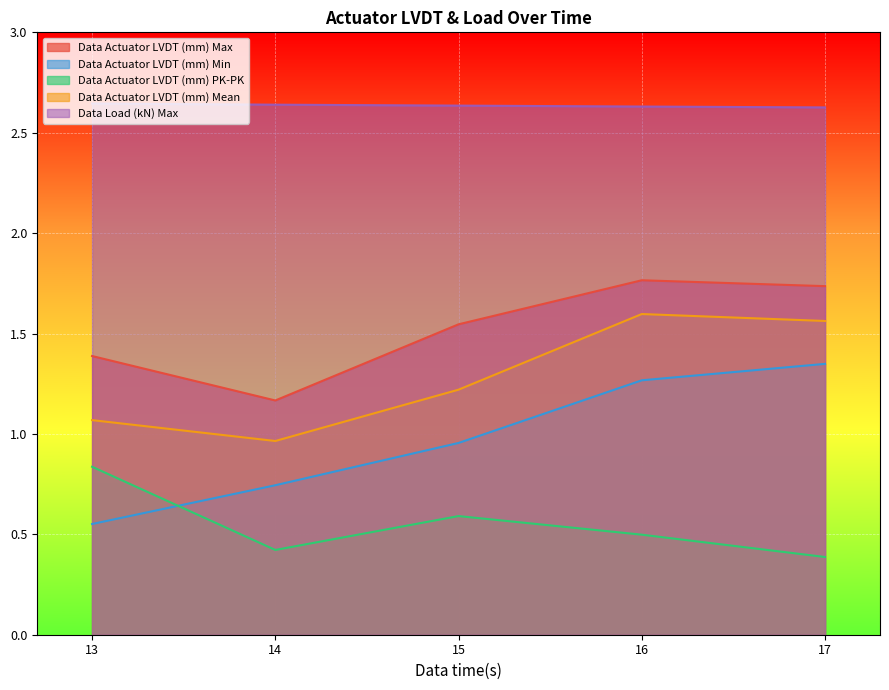

Reading left to right, list all the values displayed in this chart.

Data Actuator LVDT (mm) Max: 1.4	1.2	1.5	1.8	1.7
Data Actuator LVDT (mm) Min: 0.6	0.7	1.0	1.3	1.3
Data Actuator LVDT (mm) PK-PK: 0.8	0.4	0.6	0.5	0.4
Data Actuator LVDT (mm) Mean: 1.1	1.0	1.2	1.6	1.6
Data Load (kN) Max: 2.6	2.6	2.6	2.6	2.6